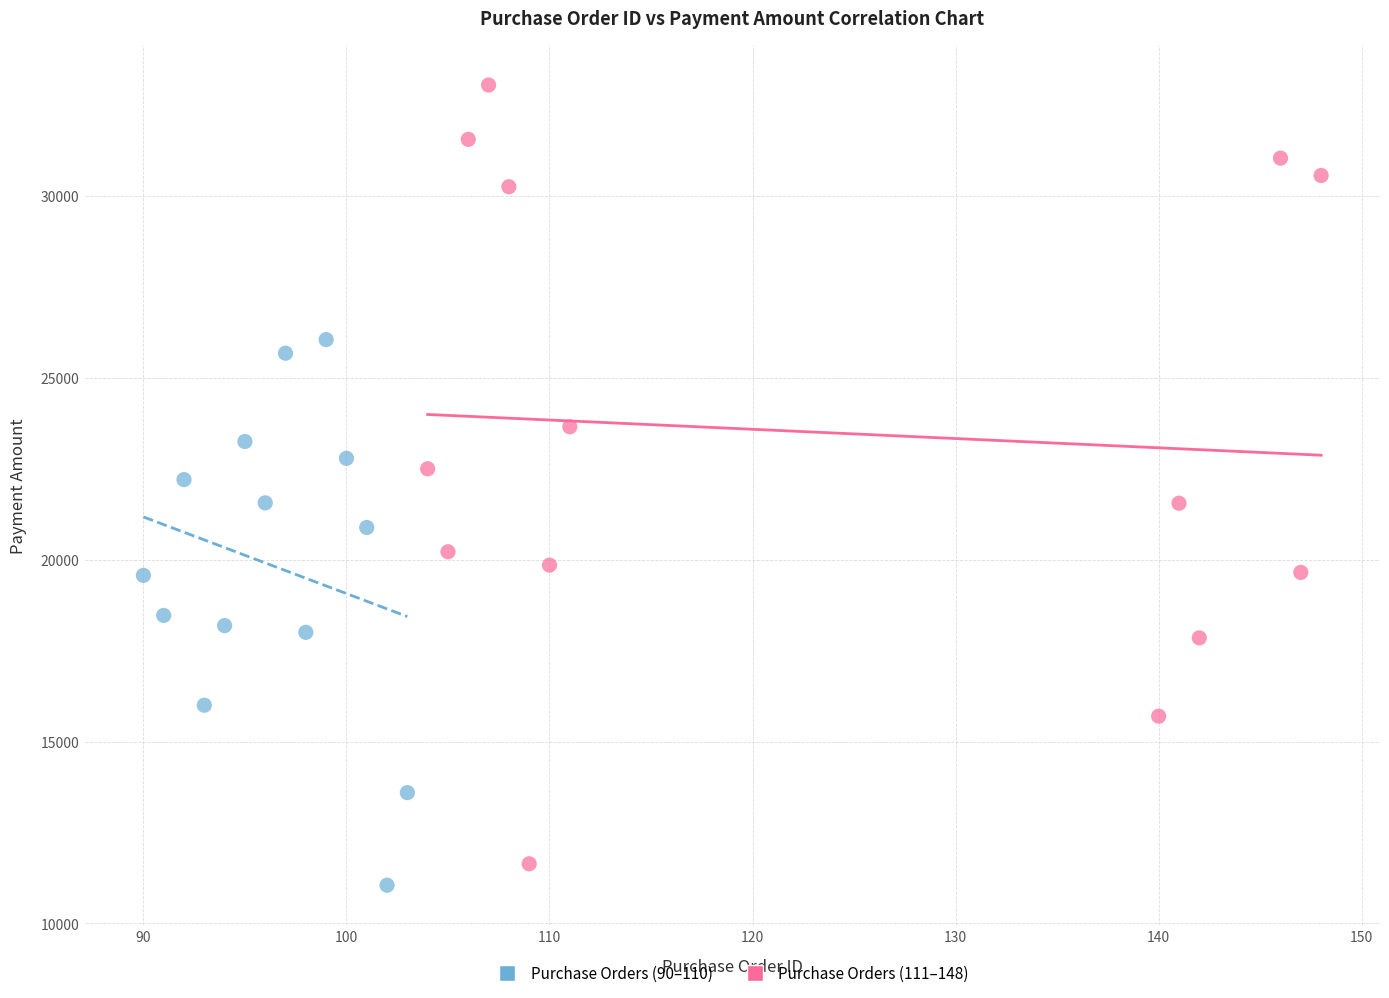

Which series reaches the maximum Y coordinate?

Purchase Orders (111–148)